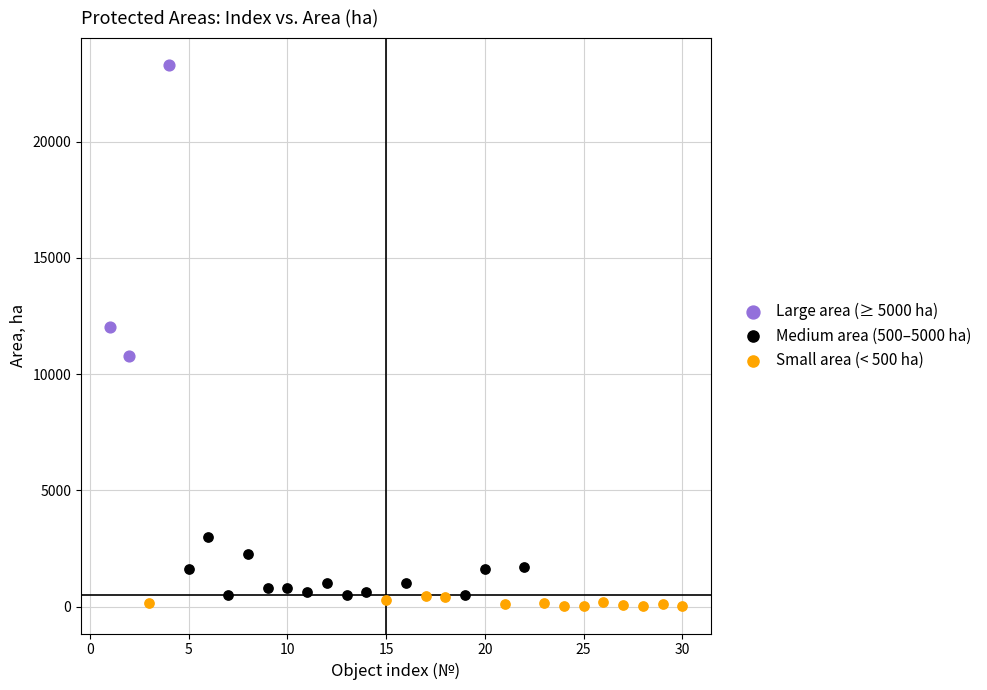

Which series reaches the maximum Y coordinate?

Large area (≥ 5000 ha)